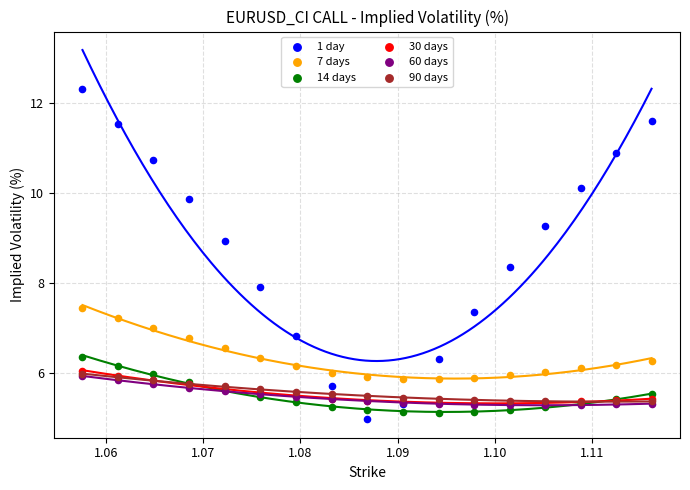

Which series has the largest Y range (max minus min)?

1 day